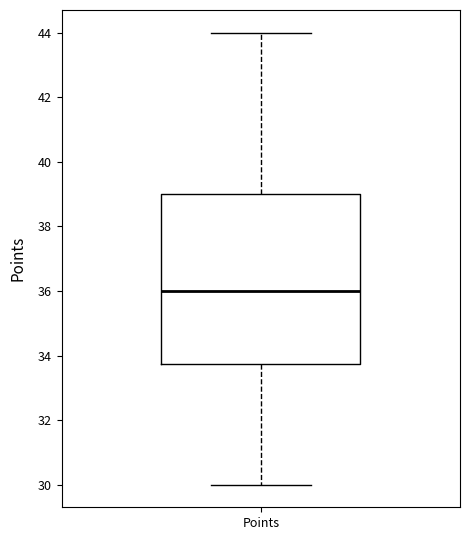

Transcribe this box plot: give where the median line is, the range the box spans, and where the two whiskers end, as read against the y-axis. The values are not printed on the chart, so give them approximately, as read against the axis.

median 36.0, box 33.8 to 39.0, whiskers 30.0 to 44.0